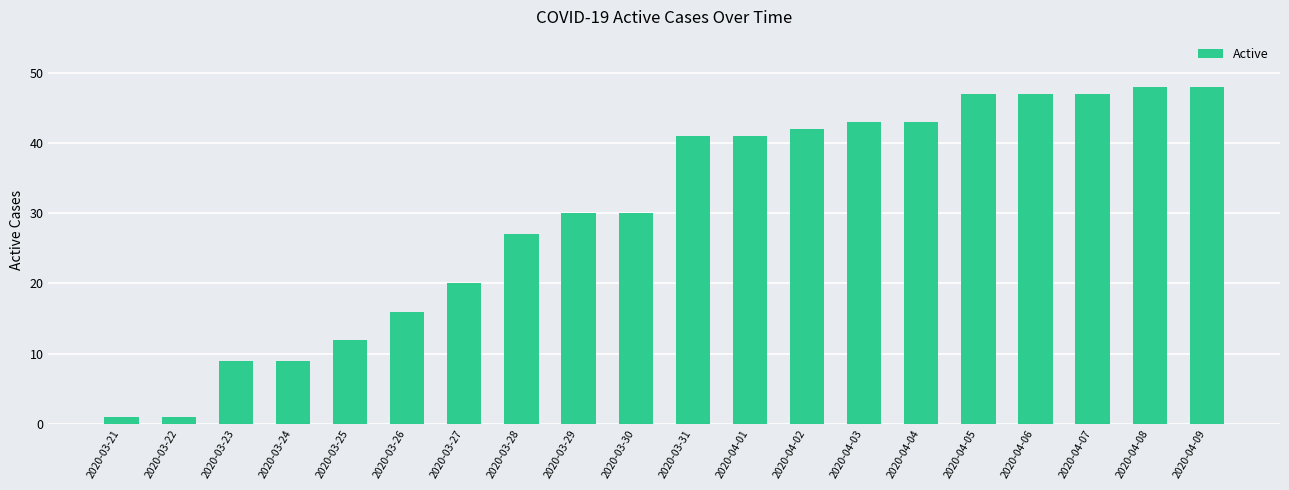

What is the average value?

30